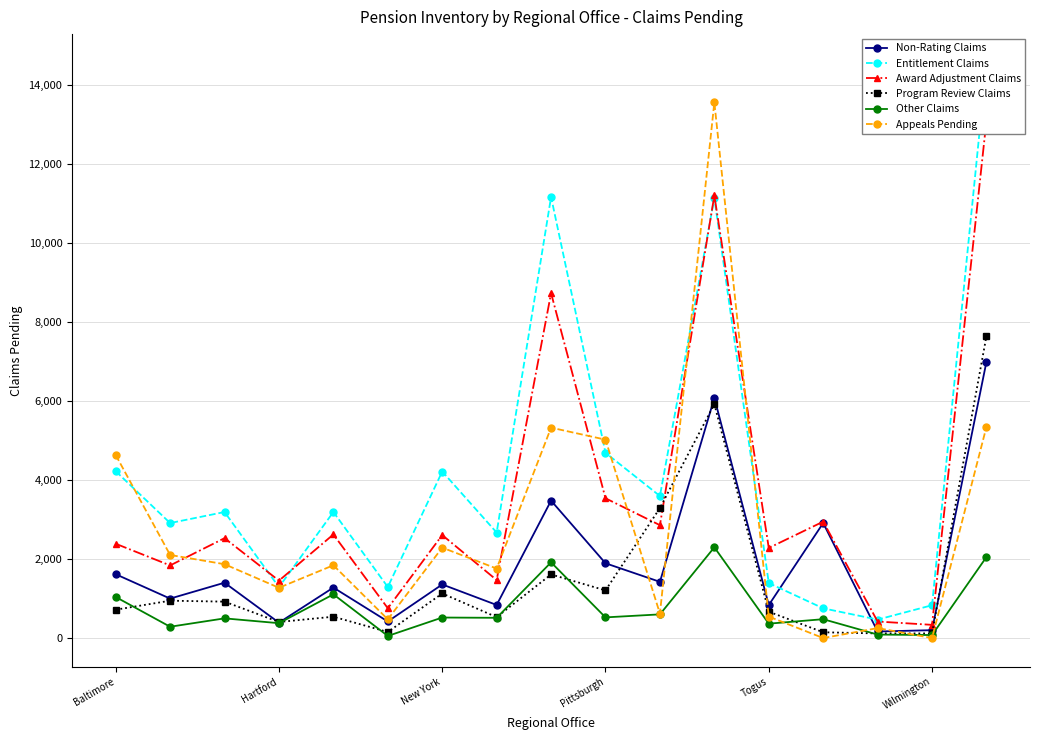

What are all the series names shown in the legend?

Non-Rating Claims, Entitlement Claims, Award Adjustment Claims, Program Review Claims, Other Claims, Appeals Pending